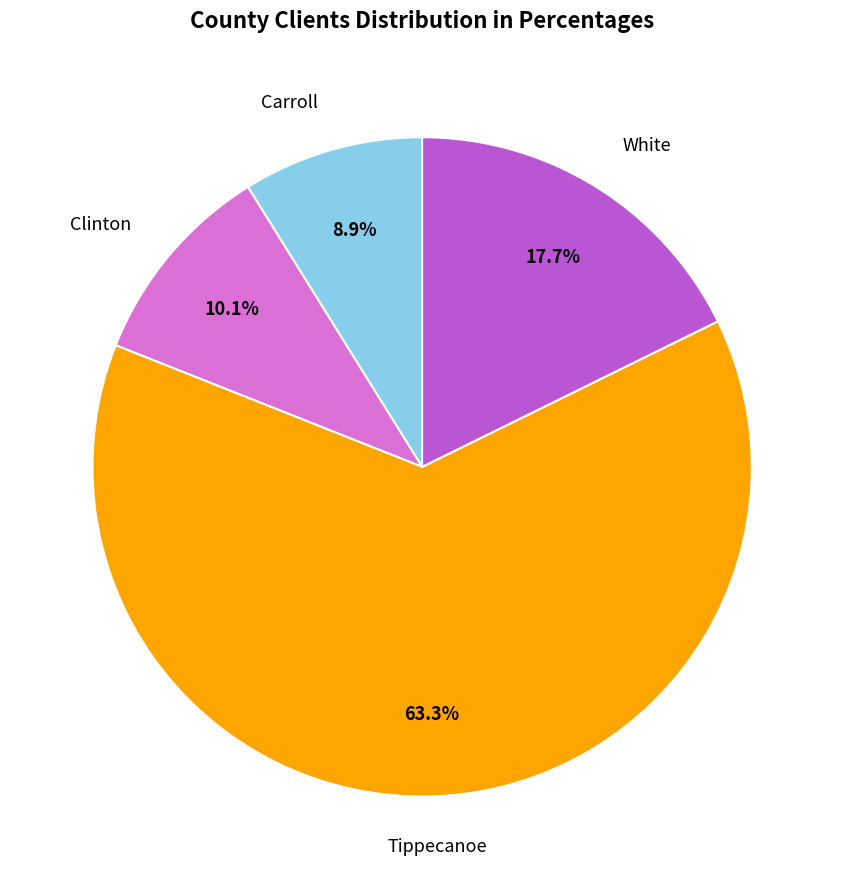

To the nearest percent, what is the average slice percentage?

25%